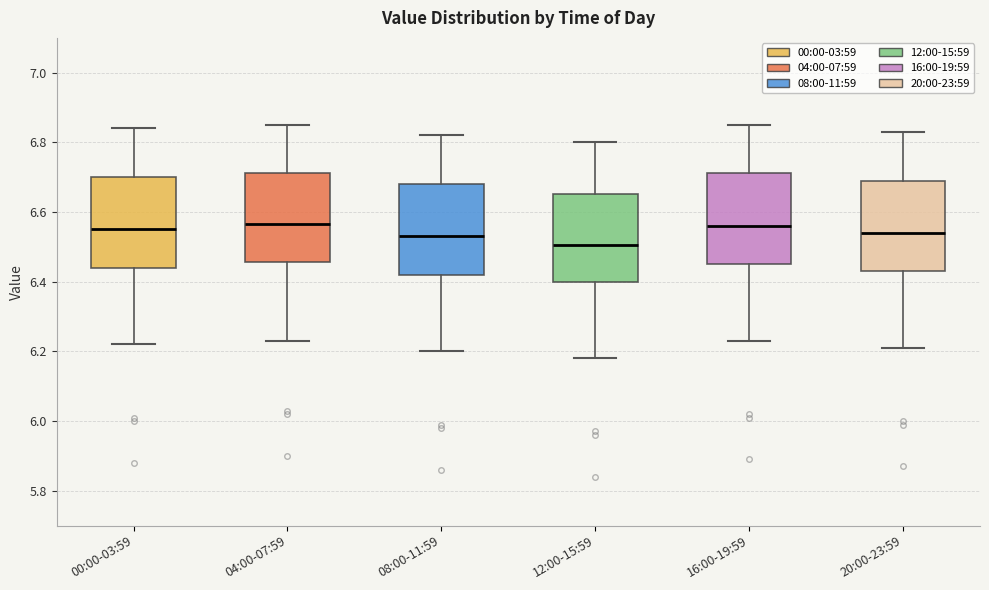

Reading left to right, transcribe this box plot: for each box, give where its median line is, the range the box spans, and where its two whiskers end, as read against the y-axis. The values are not printed on the chart, so give them approximately, as read against the axis.

00:00-03:59: median 6.56, box 6.44 to 6.70, whiskers 6.22 to 6.84
04:00-07:59: median 6.56, box 6.46 to 6.72, whiskers 6.24 to 6.86
08:00-11:59: median 6.54, box 6.42 to 6.68, whiskers 6.20 to 6.82
12:00-15:59: median 6.50, box 6.40 to 6.66, whiskers 6.18 to 6.80
16:00-19:59: median 6.56, box 6.46 to 6.72, whiskers 6.24 to 6.86
20:00-23:59: median 6.54, box 6.44 to 6.70, whiskers 6.22 to 6.84